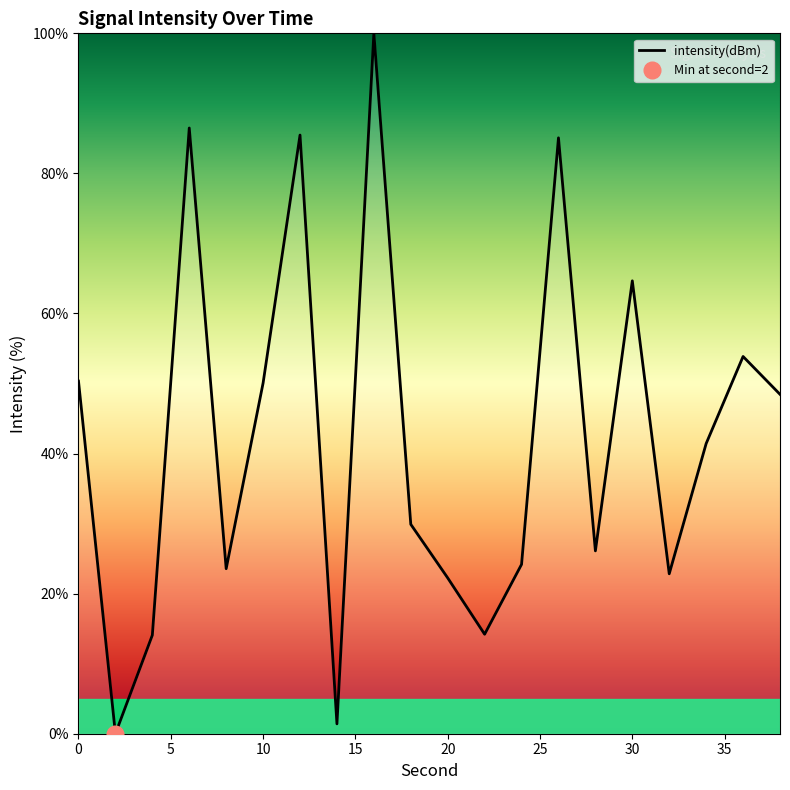

What is the change in value from 14 to 26?

+83.7